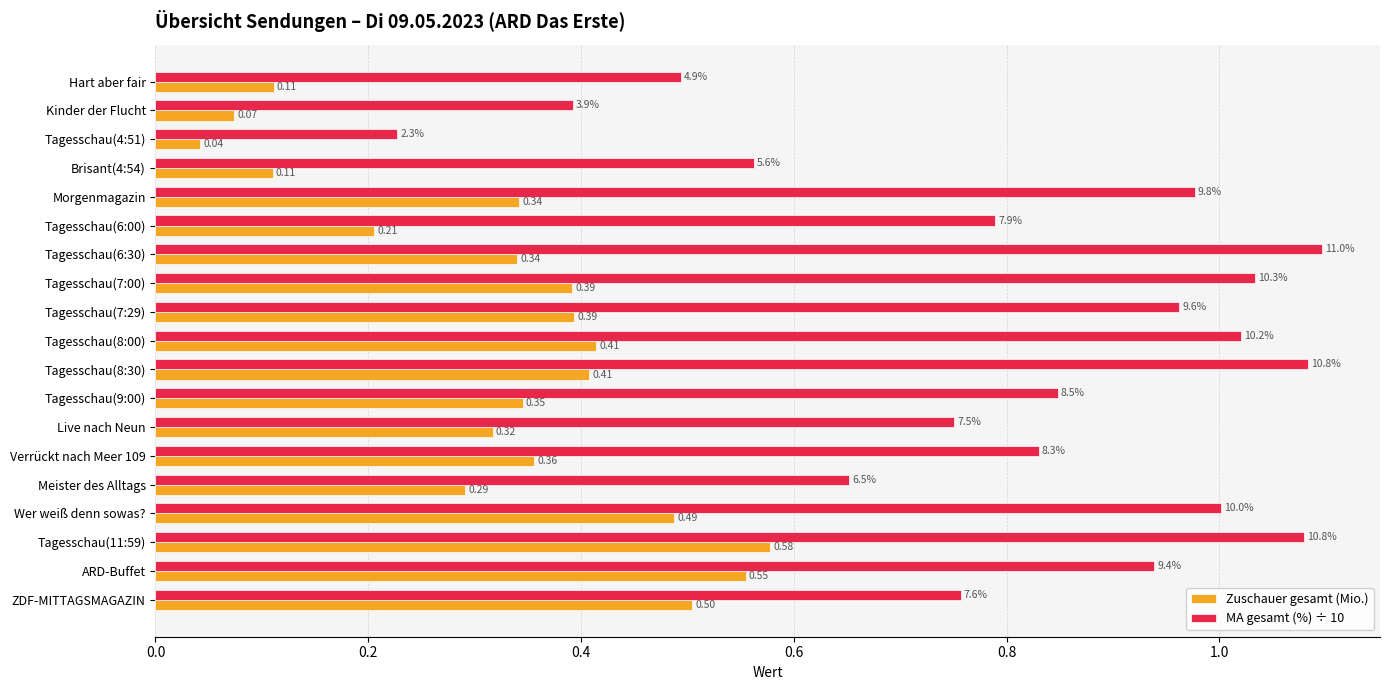

Rank the series by their maximum value, from highest to lowest.

MA gesamt (%) ÷ 10, Zuschauer gesamt (Mio.)